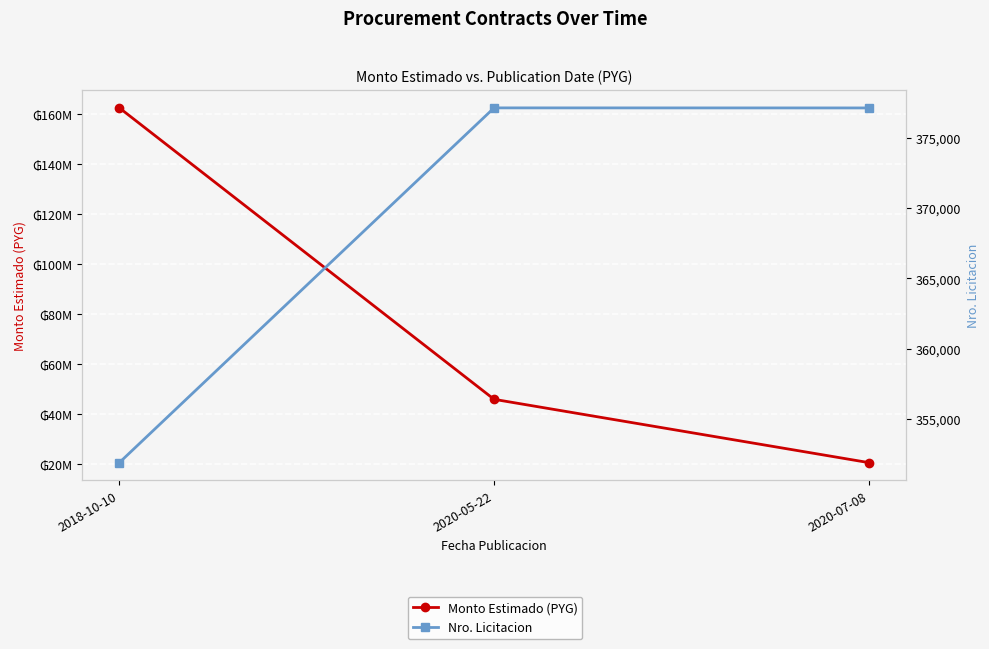

Rank the series by their maximum value, from highest to lowest.

Monto Estimado (PYG), Nro. Licitacion